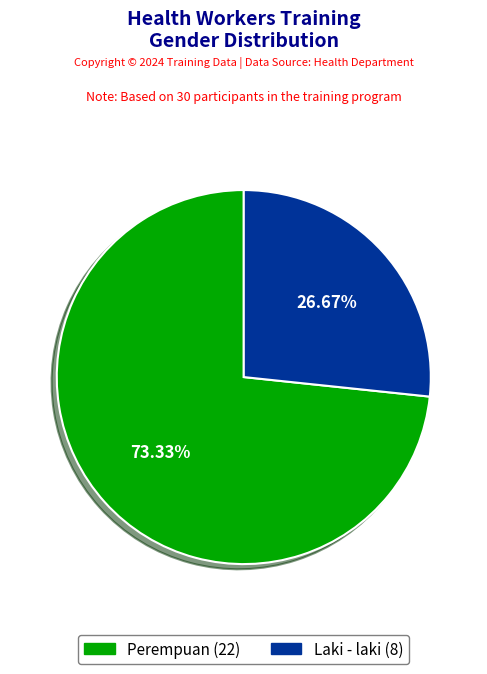

The Perempuan slice represents 73% of the pie. True or false?

True